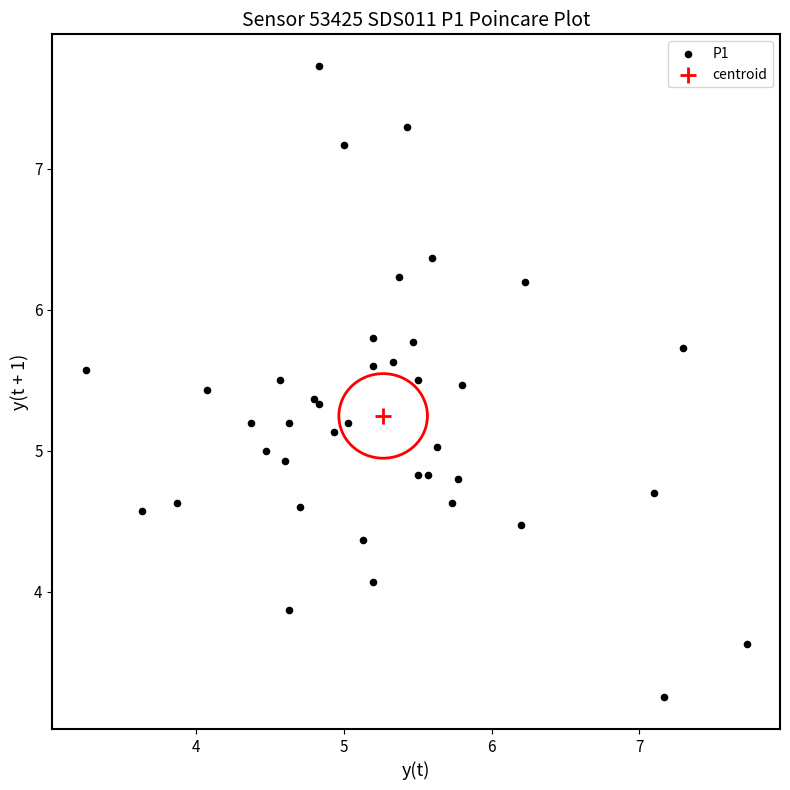

What are all the series names shown in the legend?

P1, centroid